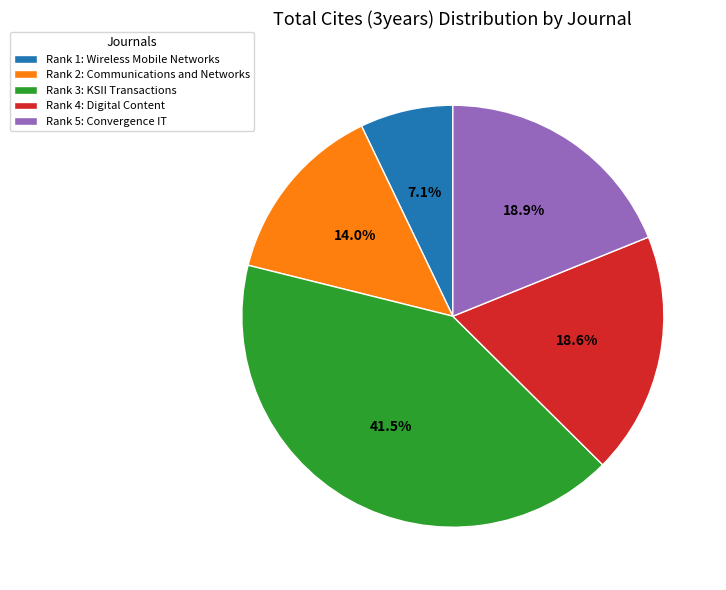

Approximately how many times larger is the value at Rank 2: Communications and Networks compared to Rank 5: Convergence IT?

0.7